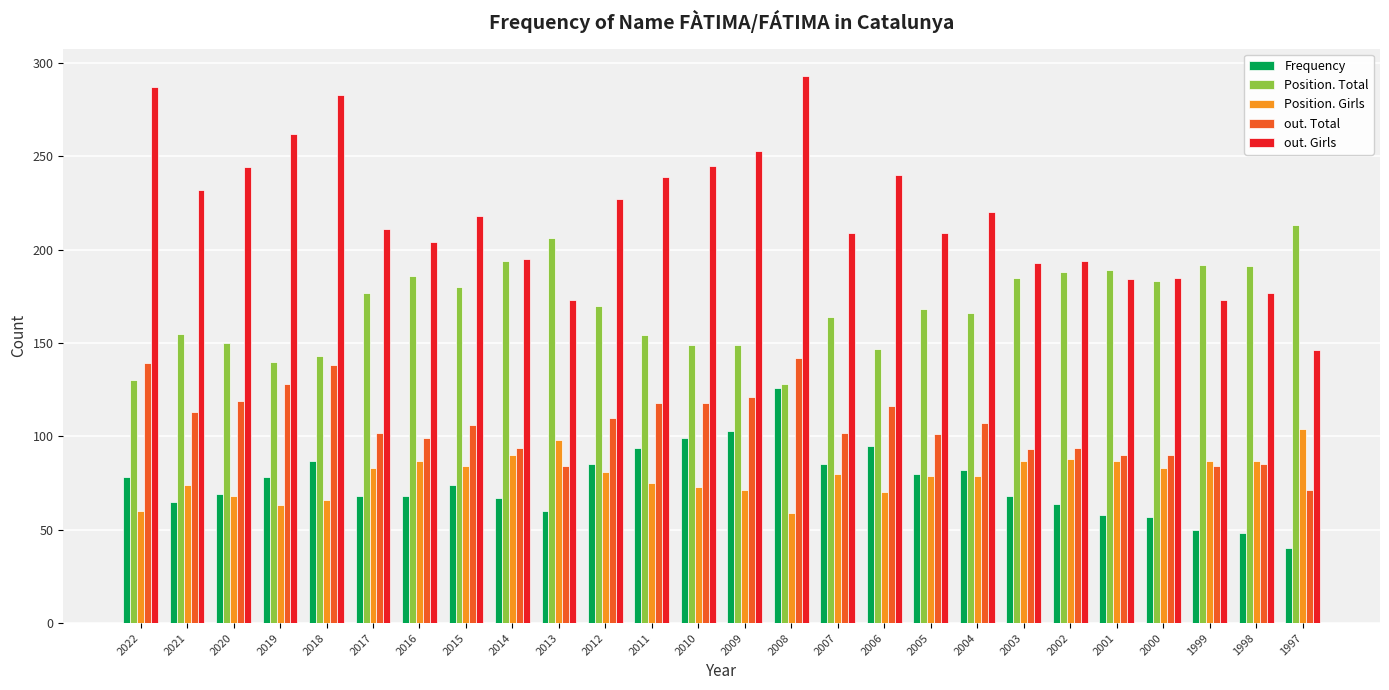

At which label does out. Total first exceed 106?

2022